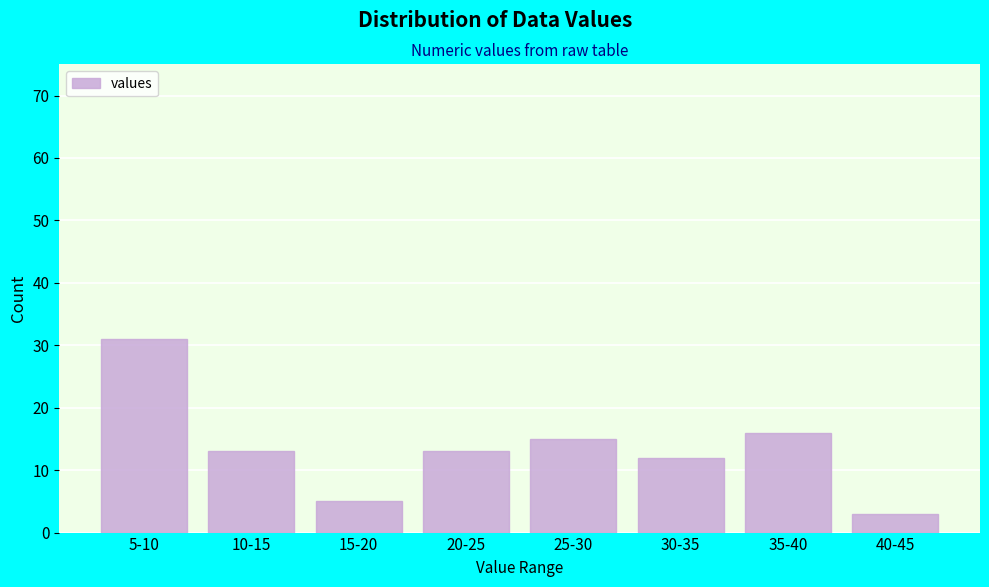

Reading right to left, transcribe all the data shown in this chart.

40-45=3	35-40=16	30-35=12	25-30=15	20-25=13	15-20=5	10-15=13	5-10=31